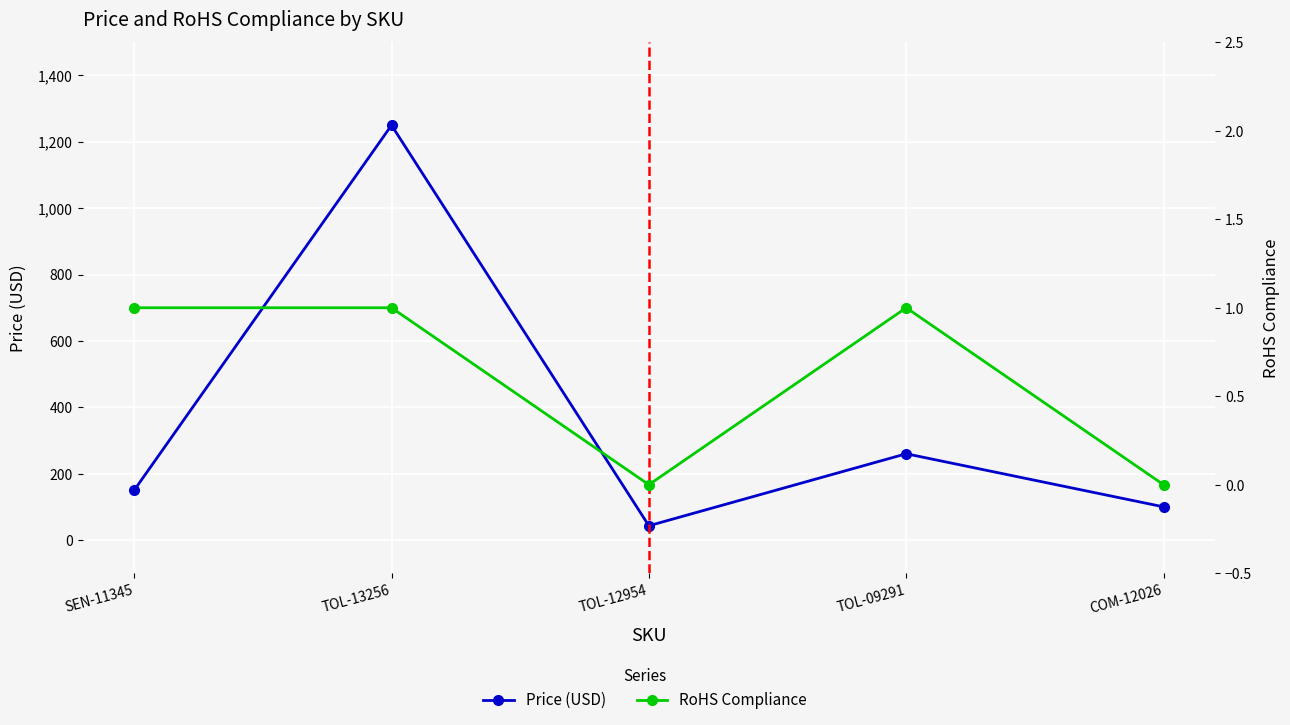

What is the label of the 5th point from the left?

COM-12026